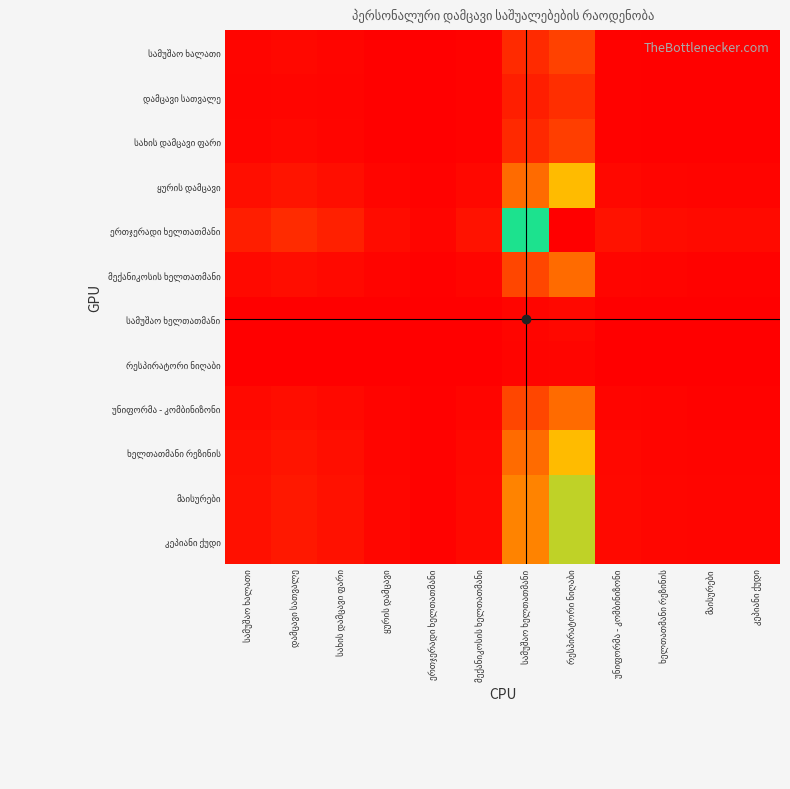

At how many categories does at least one series exceed 21?

2